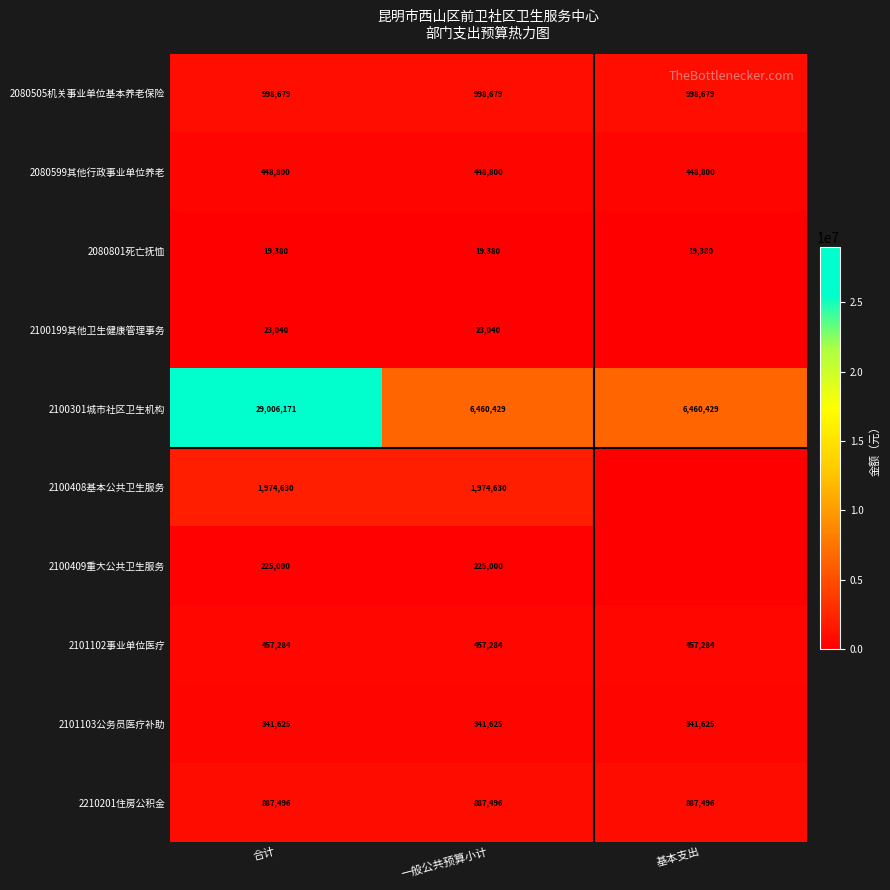

The 2080505机关事业单位基本养老保险 series shows 1665595 at 一般公共预算小计. True or false?

False